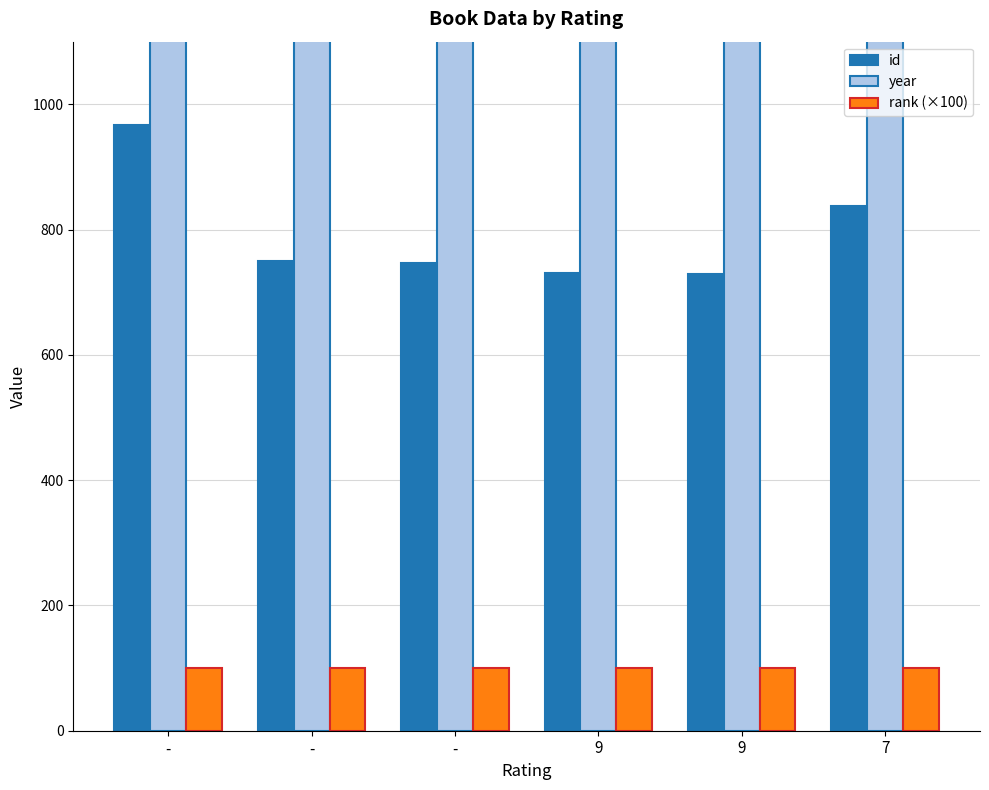

Which series has the widest spread of values?

id